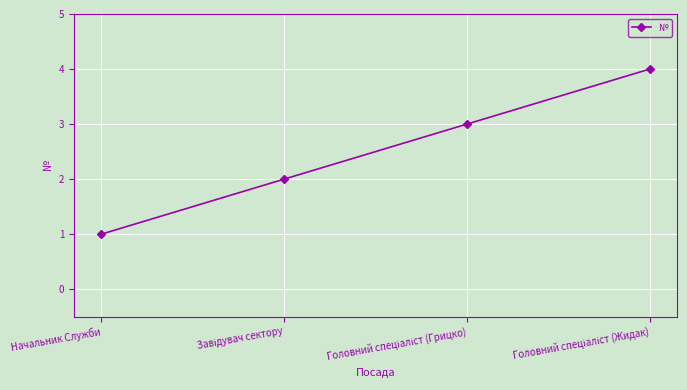

What is the label of the 4th point from the right?

Начальник Служби